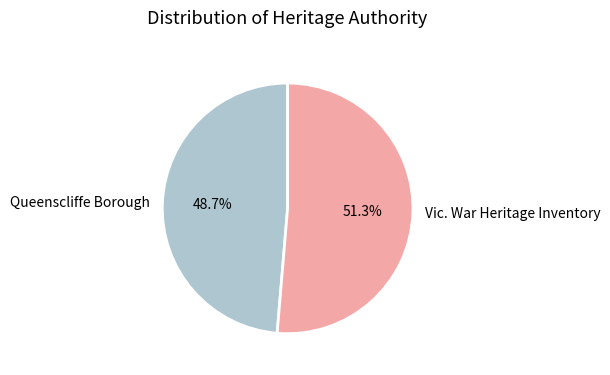

Which has a higher value, Queenscliffe Borough or Vic. War Heritage Inventory?

Vic. War Heritage Inventory